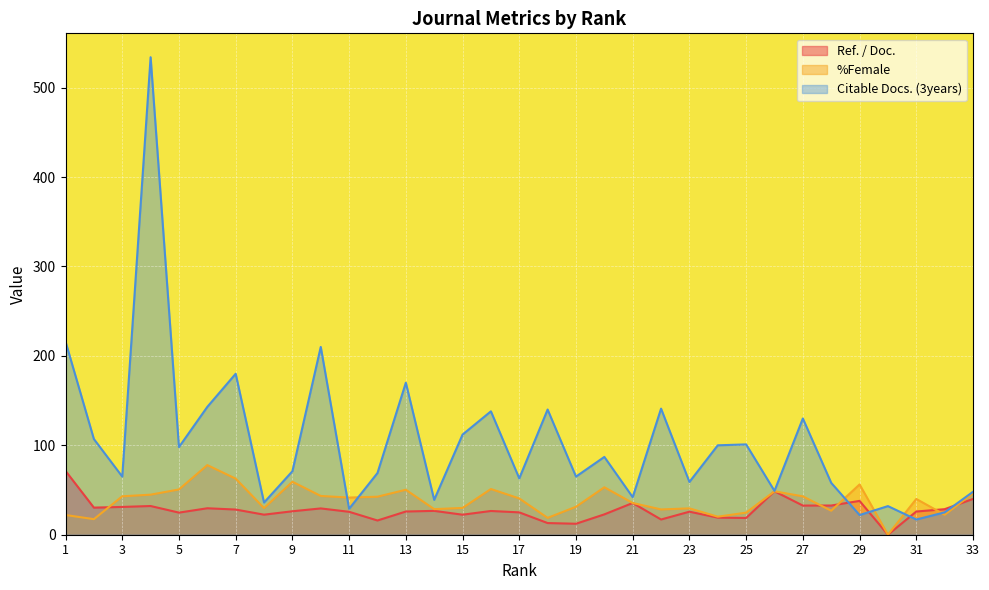

Which category has the highest value across all series?

4